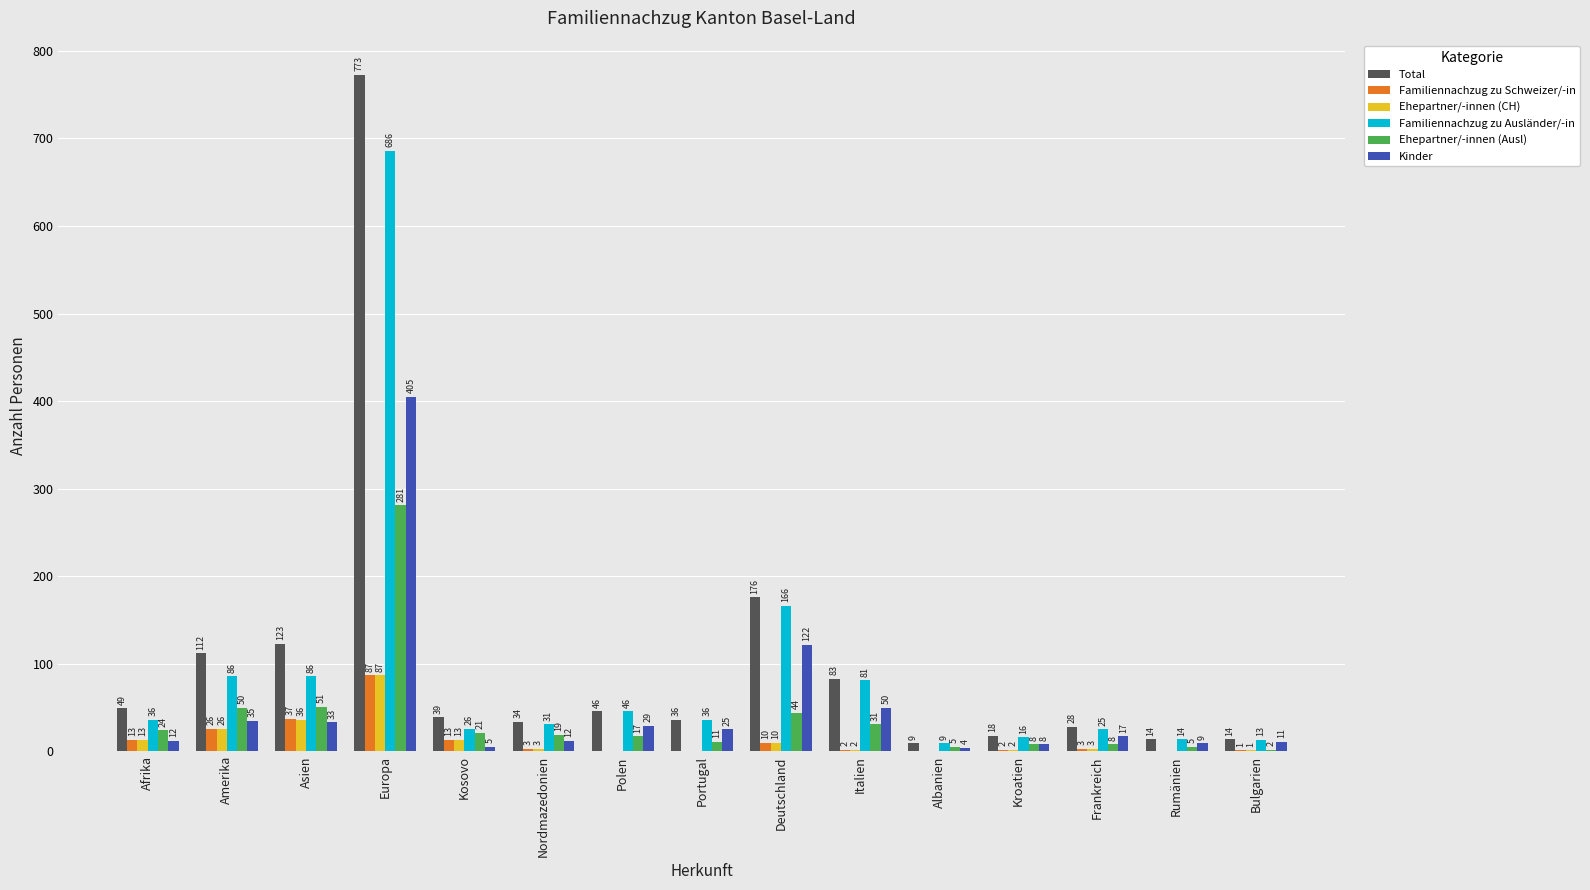

Count the number of categories in the chart.

15